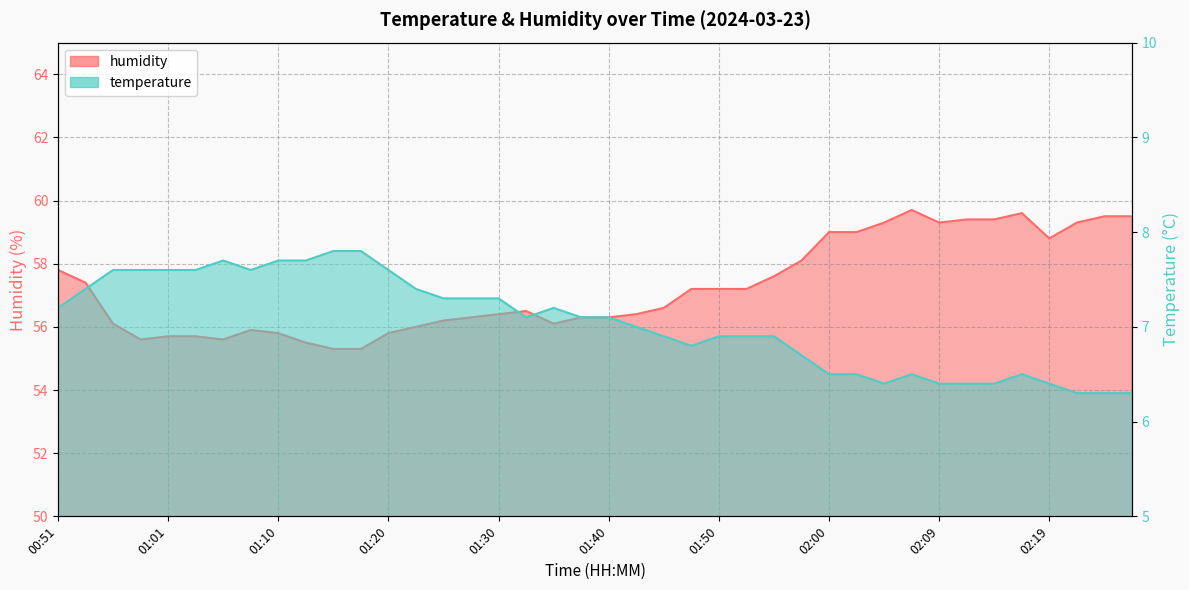

What is the sum of all humidity values?

2289.7